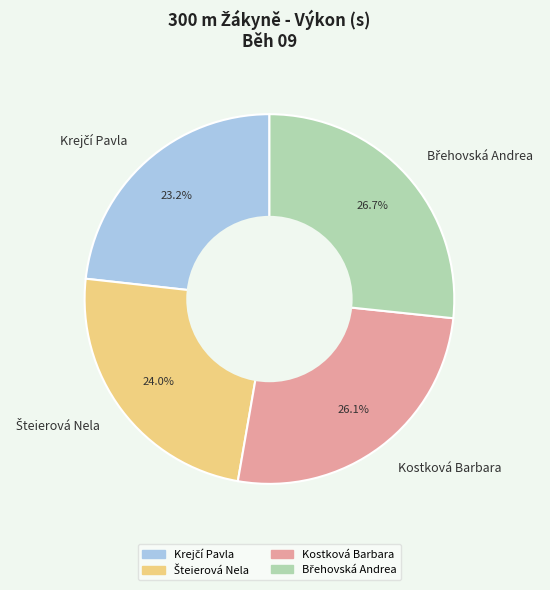

Is there a majority slice in this chart?

No